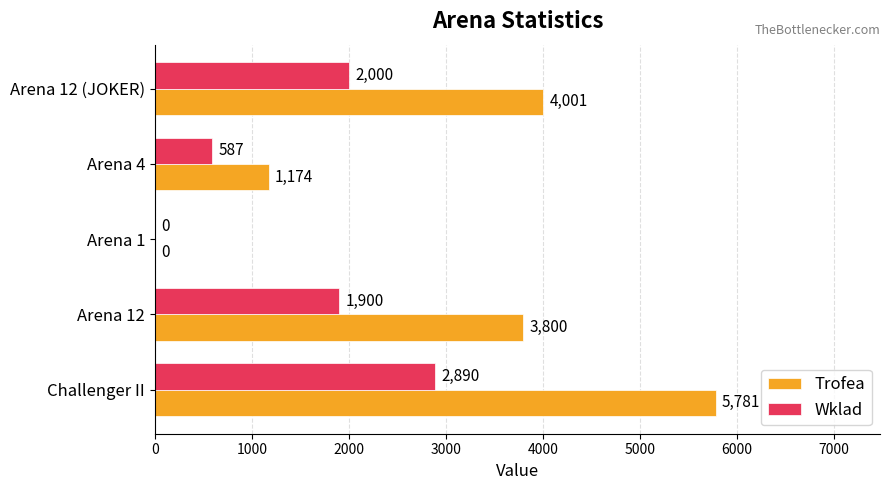

The value of Trofea at Challenger II is 5781. True or false?

True